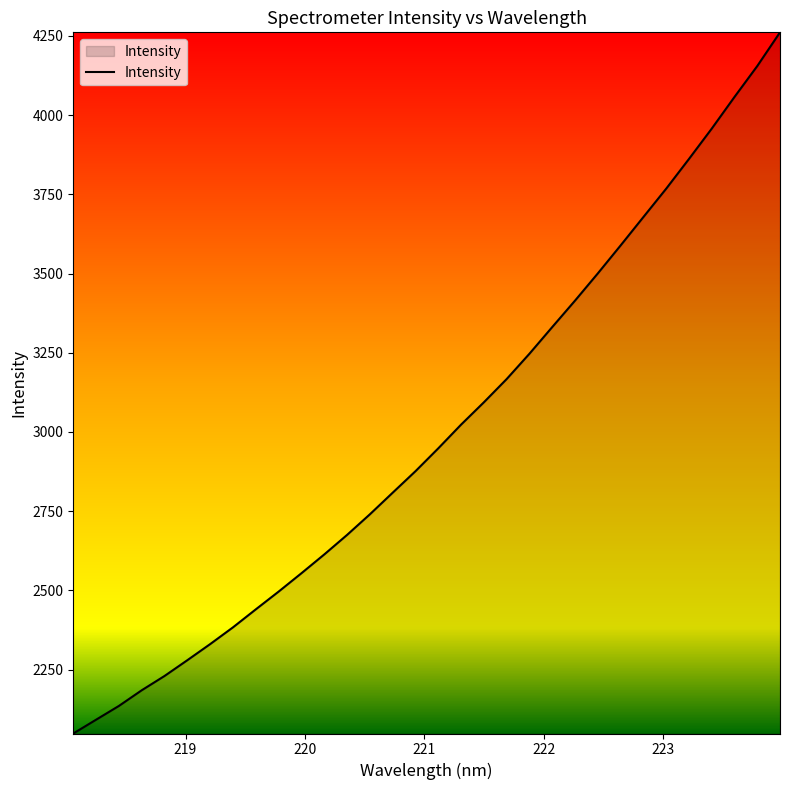

Does the chart display data point markers on the line(s)?

No